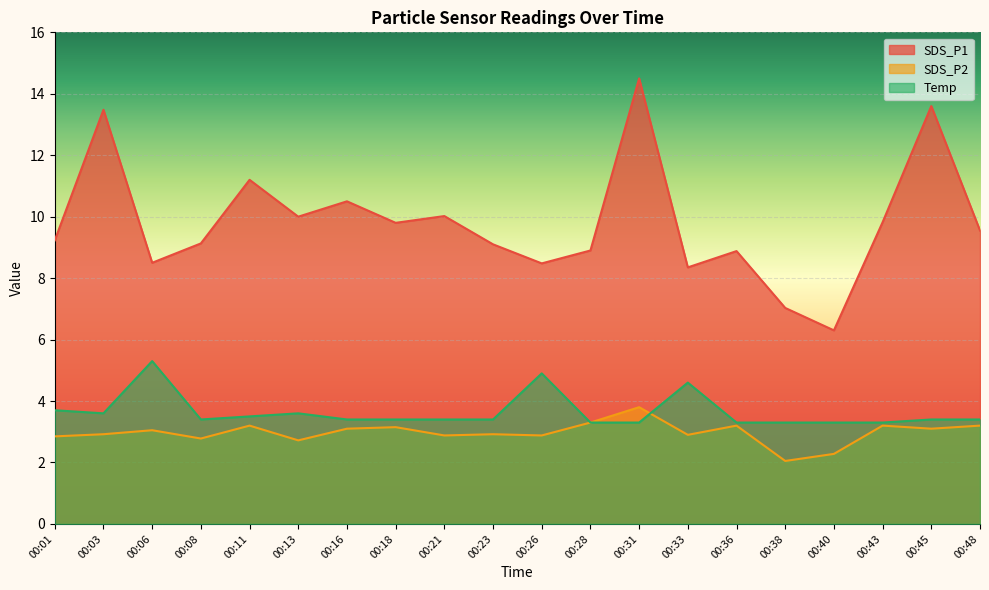

True or false: SDS_P1 has more than 2 points higher than both neighbors.

True